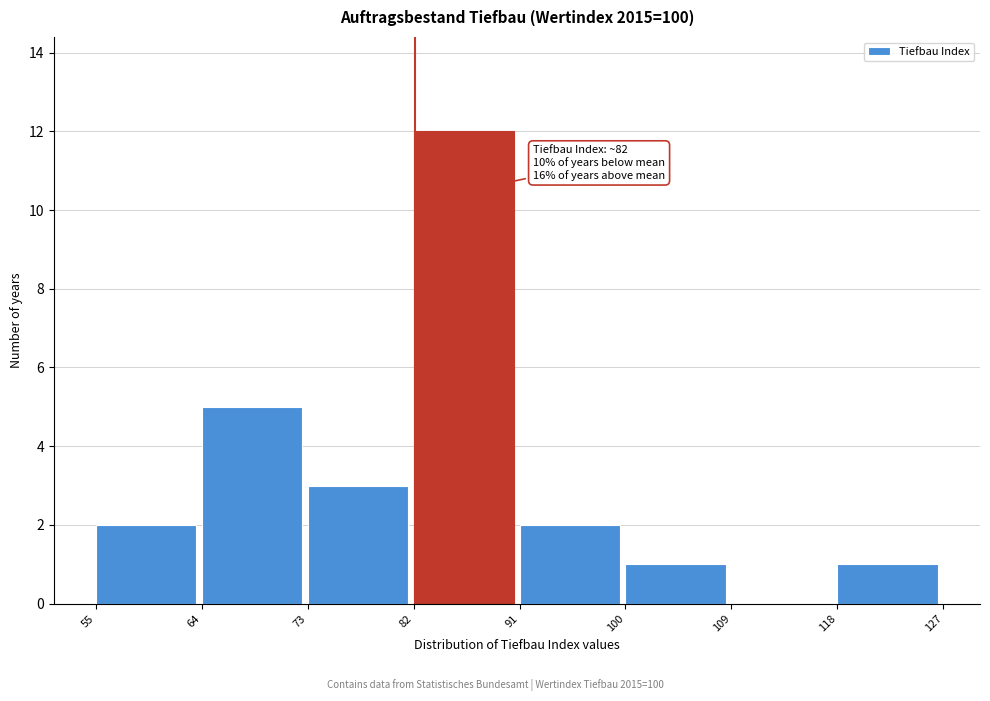

Which range on the x-axis has the tallest bar?

82 to 91